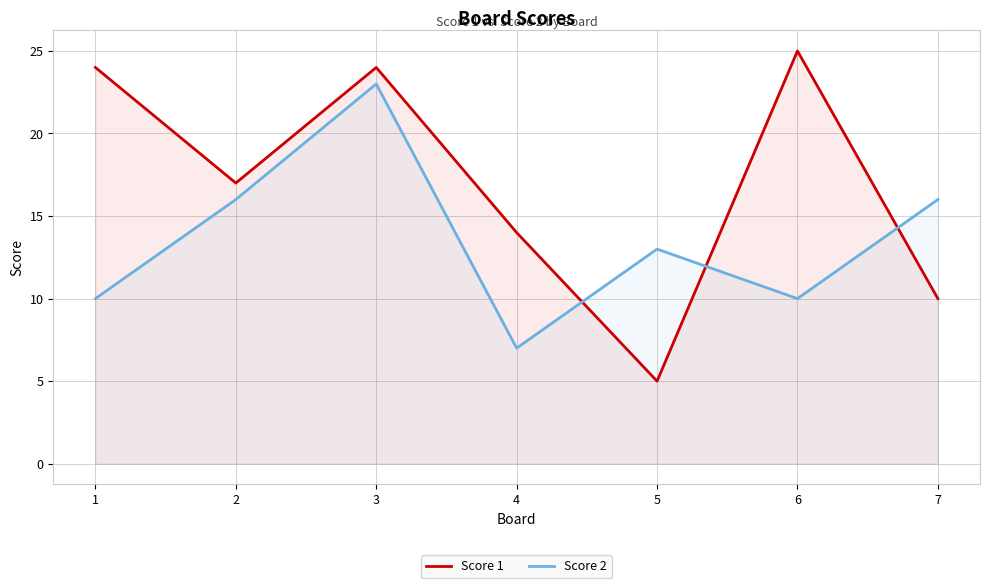

Which has a higher value, 6 or 7?

6